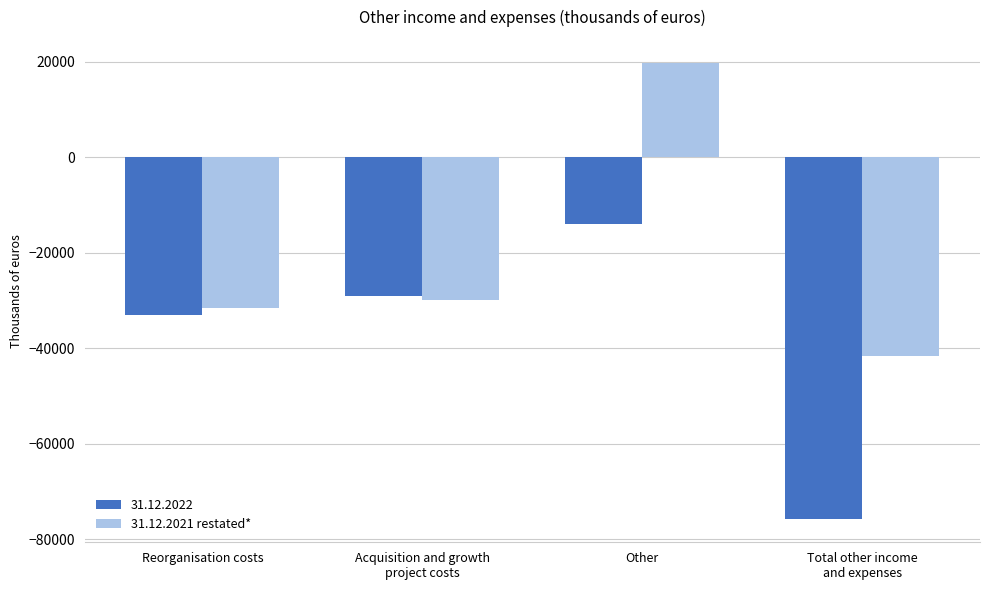

List the series in order of their peak value, highest first.

31.12.2021 restated*, 31.12.2022